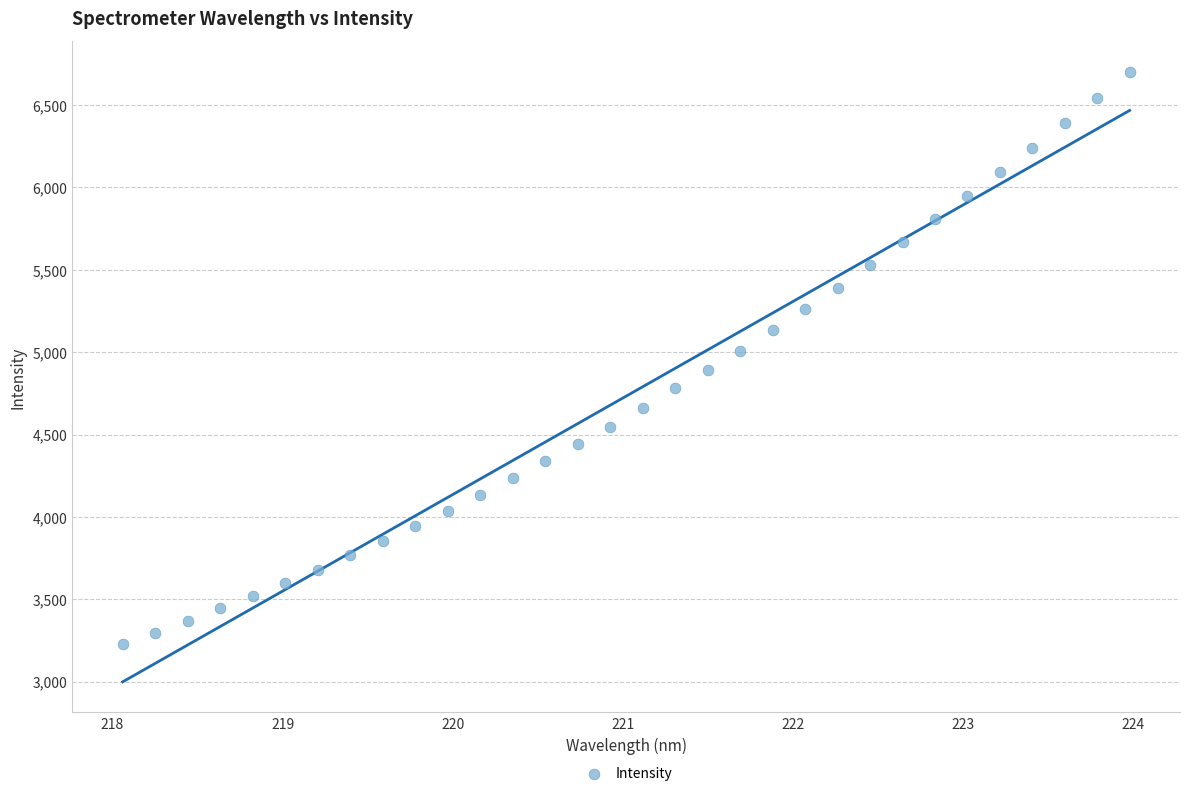

What is the range of X values (max minus min)?

5.9